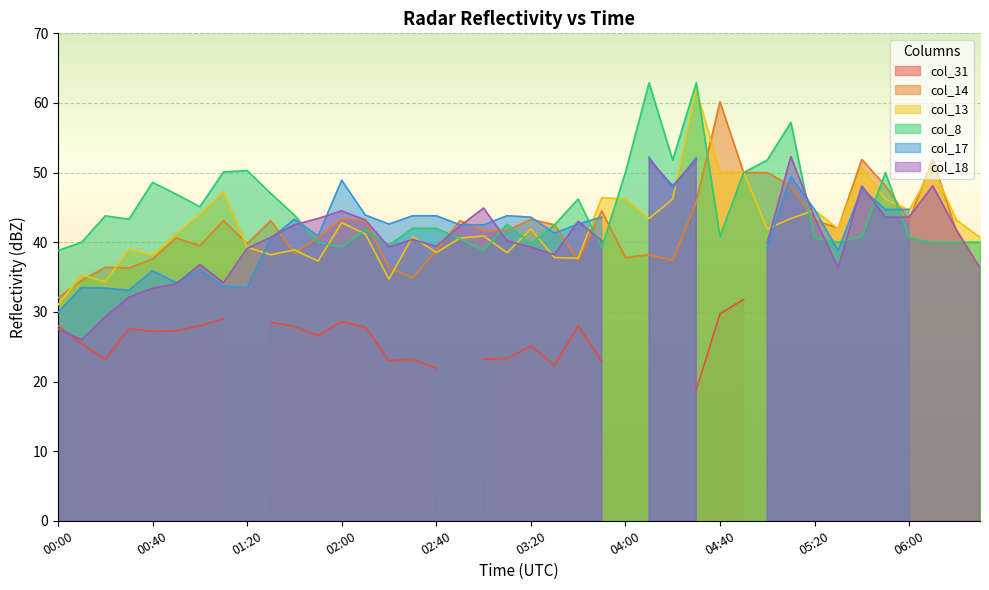

What is the sum of the col_8 values at 00:10 and 05:00?

91.8